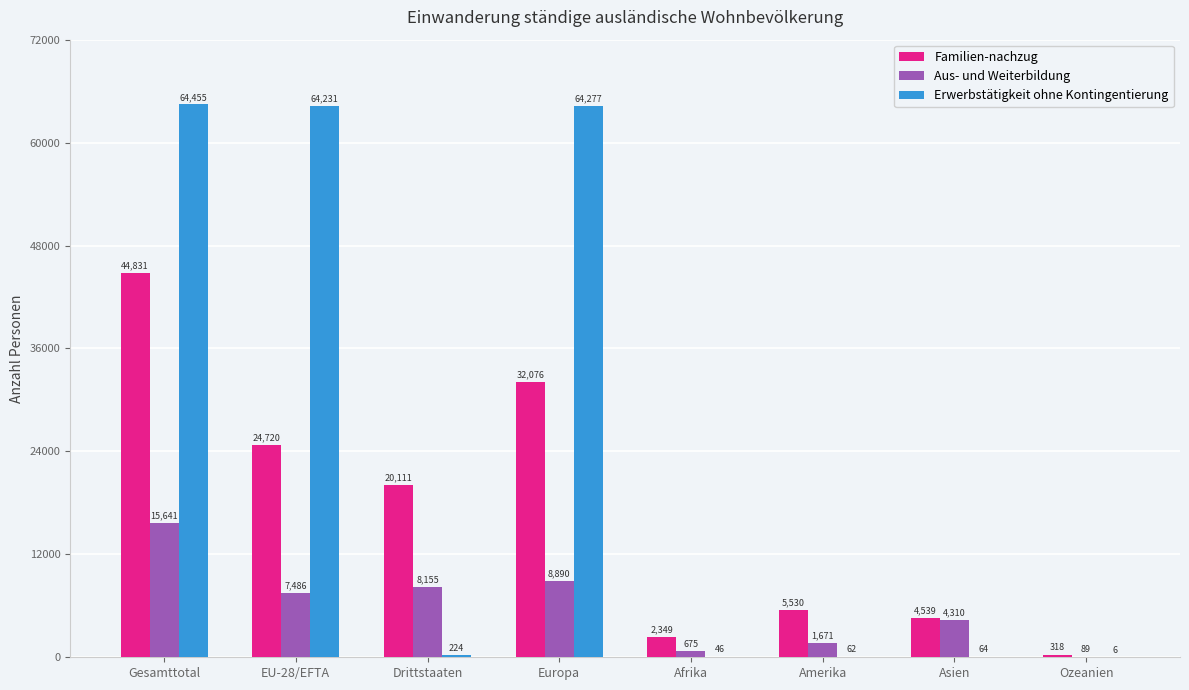

What is the sum of the Familien-nachzug values at Europa and Drittstaaten?

52187